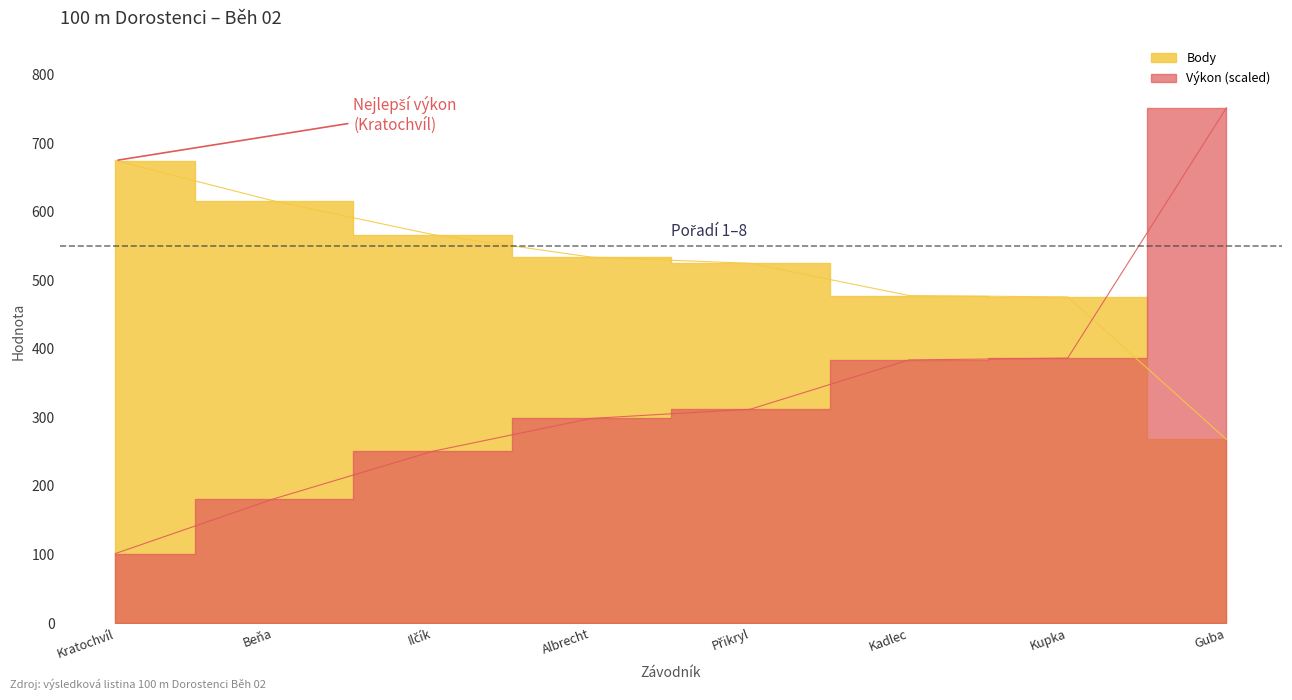

What value does the Body series have at Kadlec?

478.0